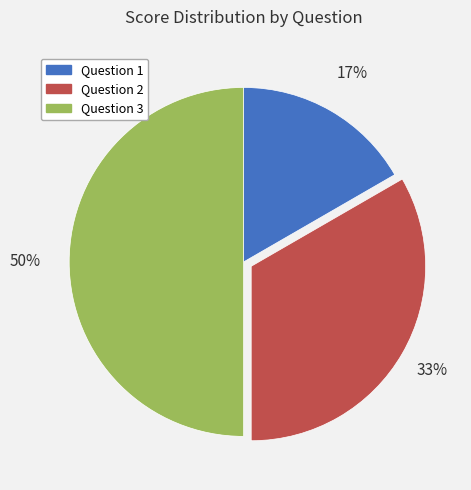

To the nearest percent, what is the difference between the largest and smallest slice percentages?

33%